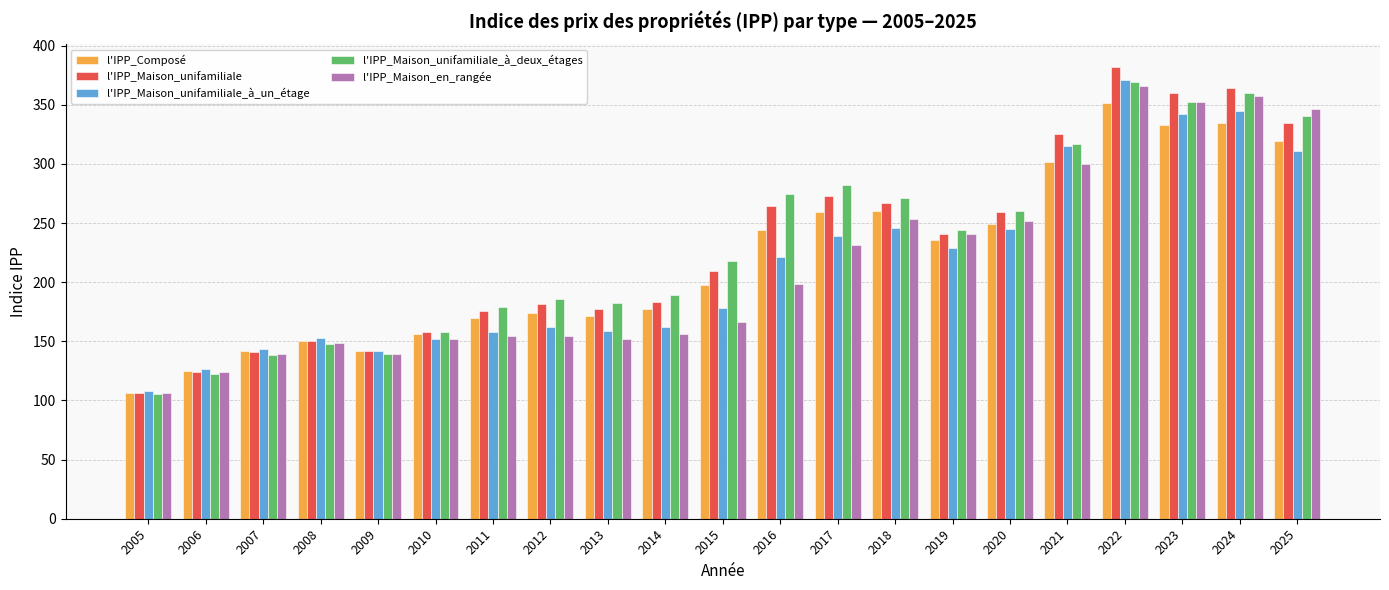

What are all the series names shown in the legend?

l'IPP_Composé, l'IPP_Maison_unifamiliale, l'IPP_Maison_unifamiliale_à_un_étage, l'IPP_Maison_unifamiliale_à_deux_étages, l'IPP_Maison_en_rangée